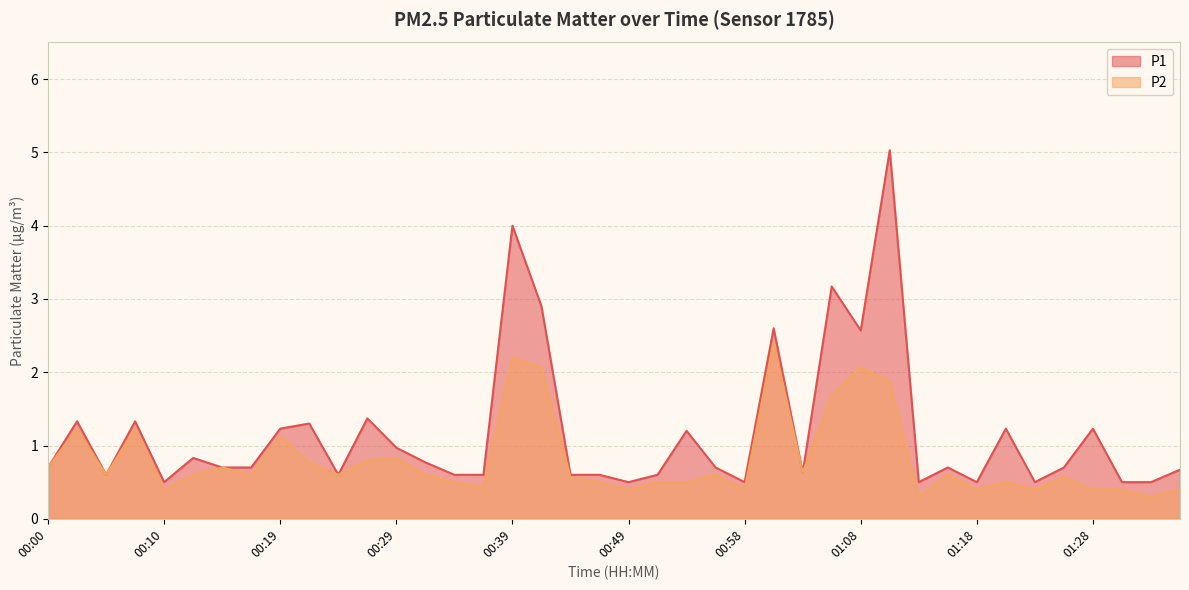

List the labels in order of P2 value, largest first.

01:01, 00:39, 00:41, 01:08, 01:11, 01:06, 00:02, 00:07, 00:19, 00:29, 00:27, 00:22, 00:00, 00:15, 01:03, 00:05, 00:12, 00:17, 00:24, 00:32, 00:56, 01:16, 00:44, 01:25, 00:34, 00:46, 00:51, 00:54, 01:20, 00:37, 00:10, 00:49, 00:58, 01:18, 01:23, 01:28, 01:30, 01:35, 01:13, 01:33